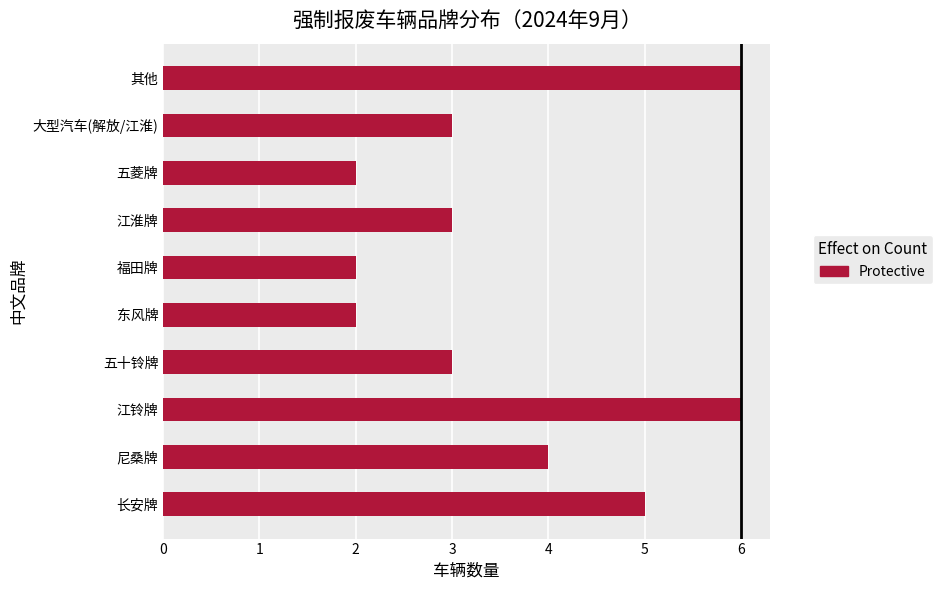

What is the ratio of the value at 其他 to the value at 东风牌?

3.0